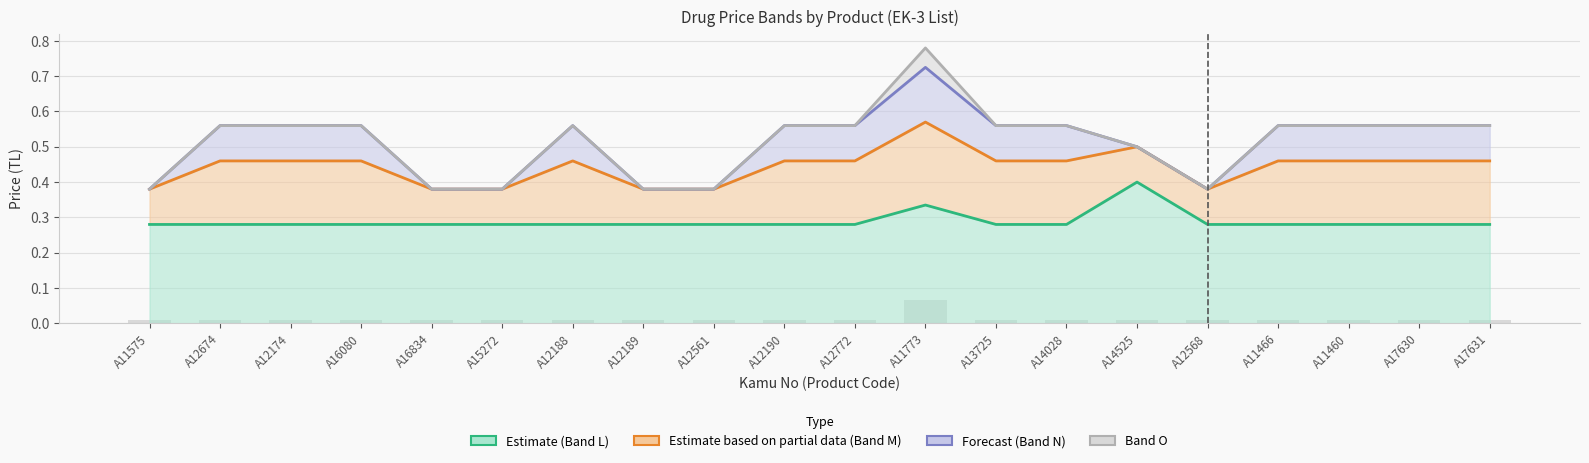

The value of Depocuya Satis Fiyati L at A12568 is 0.3. True or false?

True